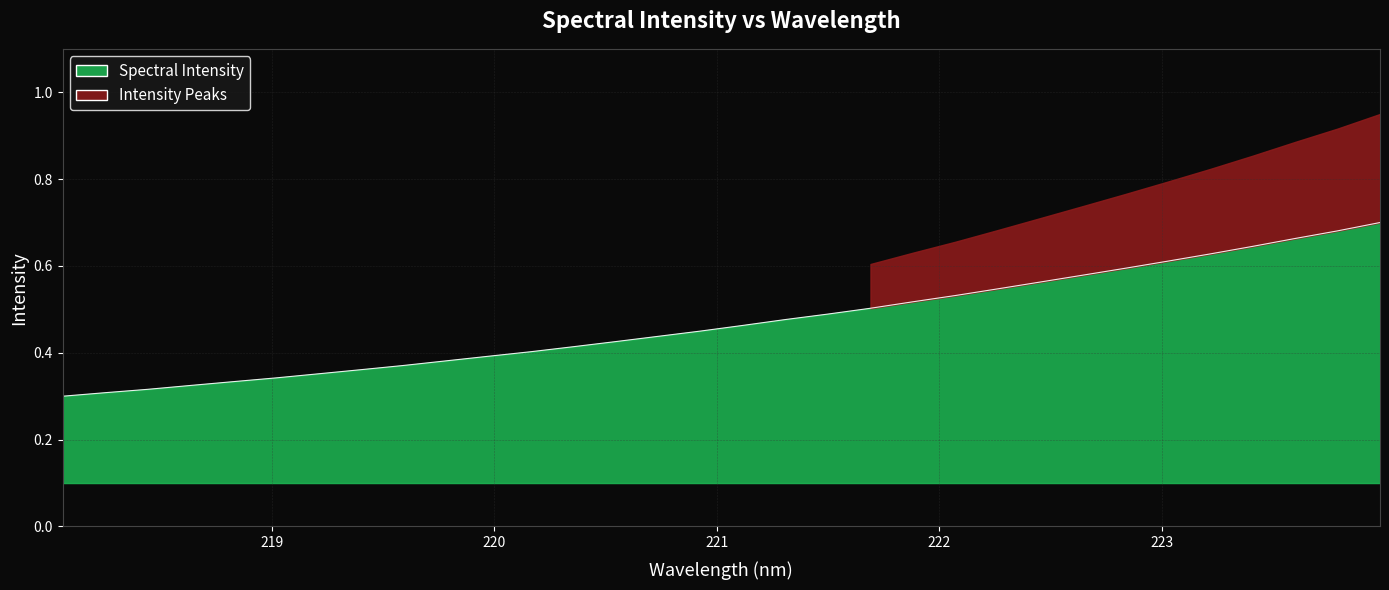

Rank the categories by value from highest to lowest.

223.9802, 223.7895, 223.5987, 223.408, 223.2172, 223.0264, 222.8355, 222.6447, 222.4538, 222.263, 222.0721, 221.8812, 221.6902, 221.4993, 221.3083, 221.1174, 220.9264, 220.7354, 220.5444, 220.3533, 220.1623, 219.9712, 219.7801, 219.589, 219.3979, 219.2067, 219.0156, 218.8244, 218.6332, 218.442, 218.2508, 218.0596